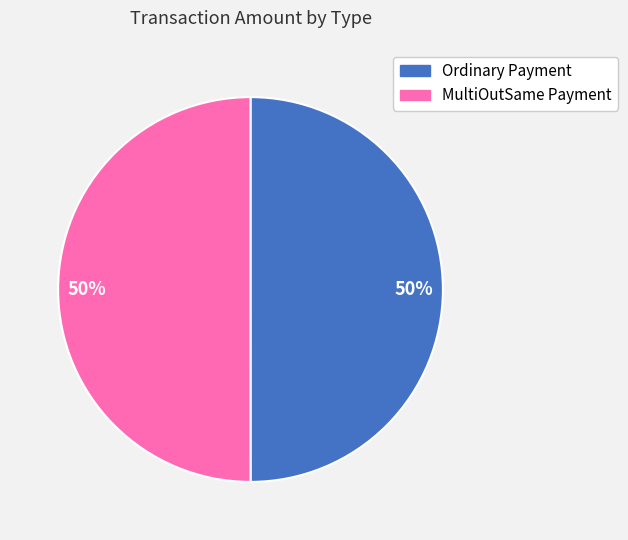

Is it true that MultiOutSame Payment is 59% of the pie?

False